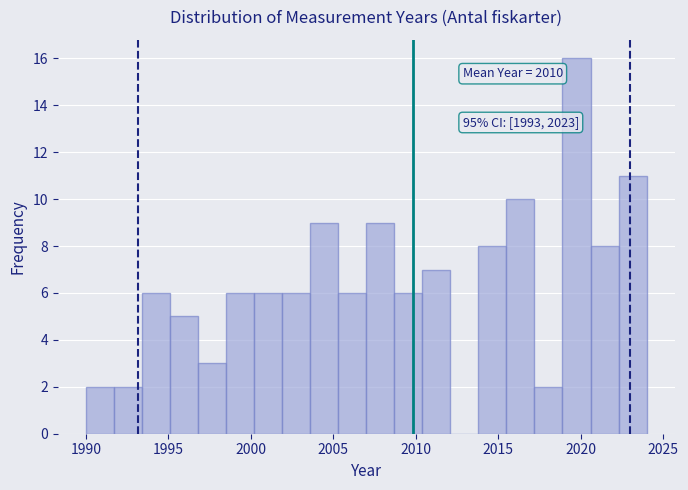

Read against the x-axis, roughly where is the centre of the tallest bar?

2020.0